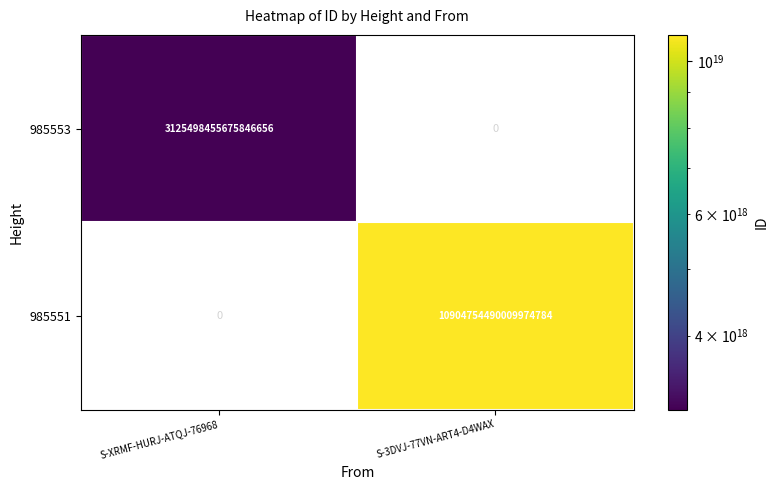

The value of 985553 at S-XRMF-HURJ-ATQJ-76968 is 4618702066094021632. True or false?

False